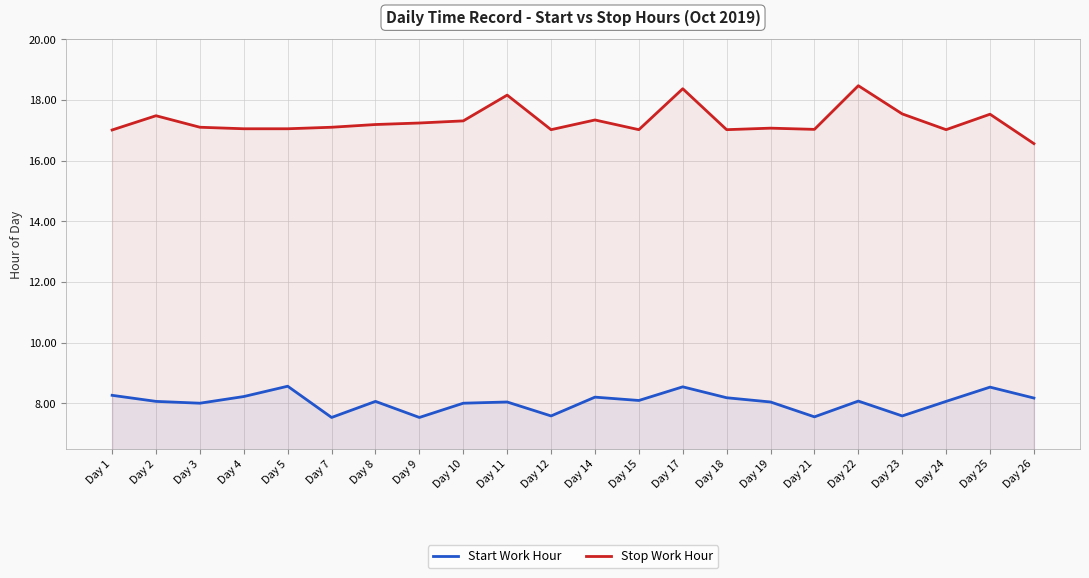

List the series in order of their overall mean, lowest first.

Start Work Hour, Stop Work Hour